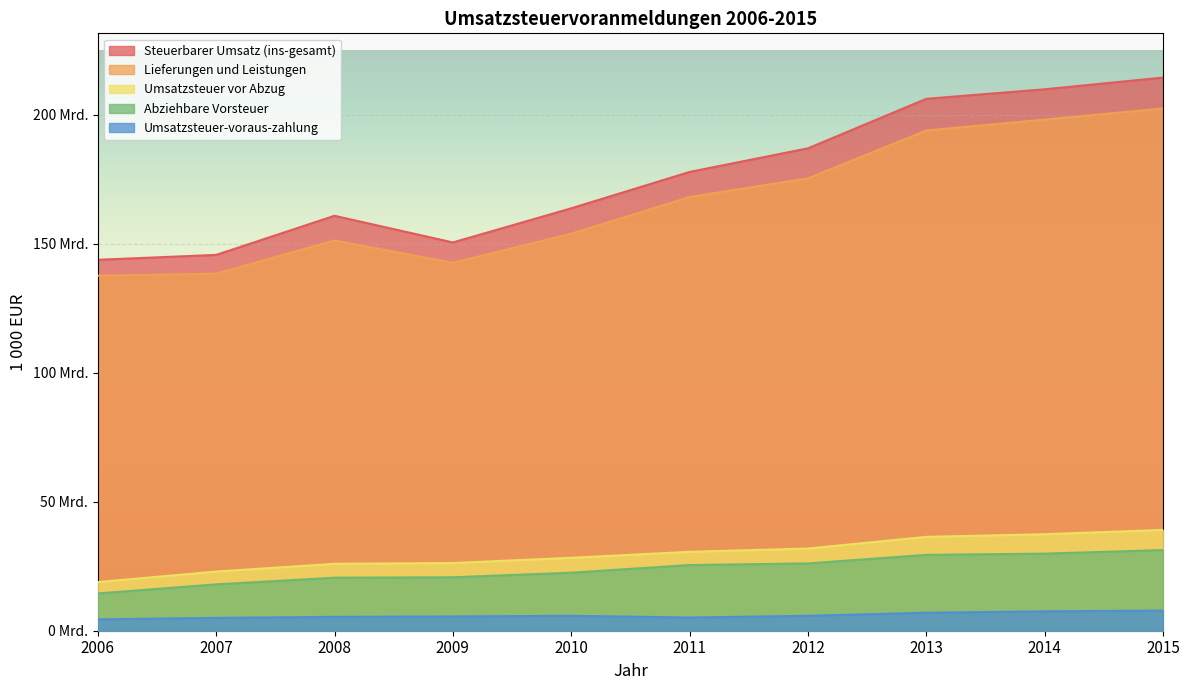

What is the value of the Steuerbarer Umsatz (ins-gesamt) point at the 5th from the left?

163682642